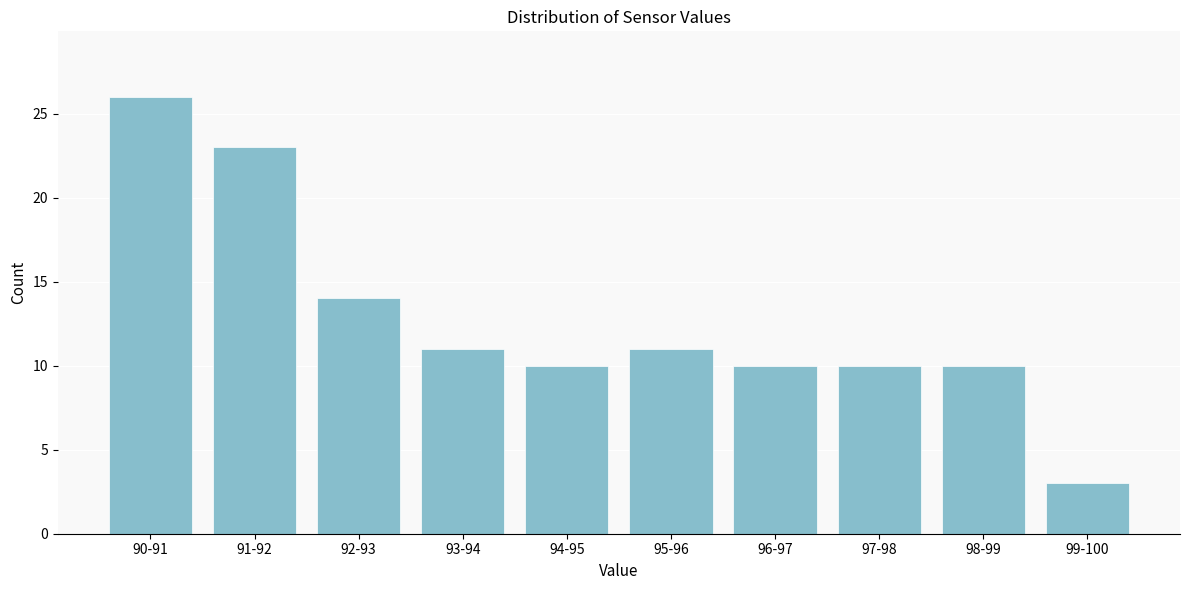

Reading left to right, extract all data points from this chart.

26	23	14	11	10	11	10	10	10	3